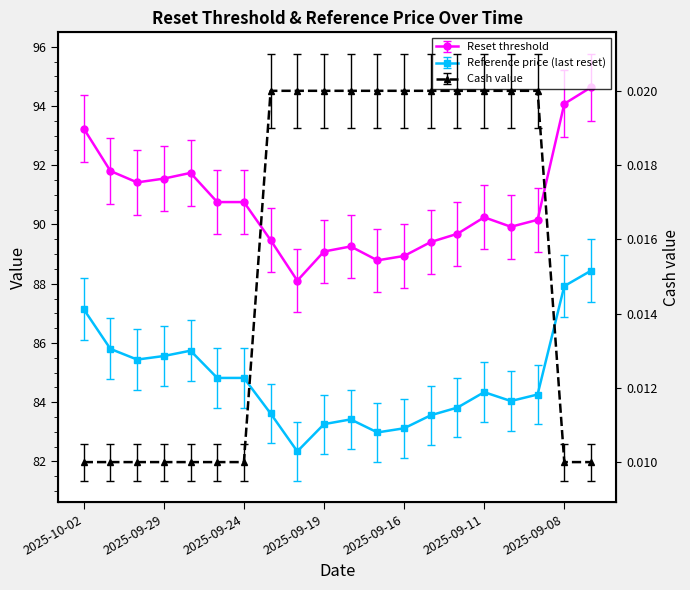

At which label does Reset threshold first exceed 90?

2025-10-02